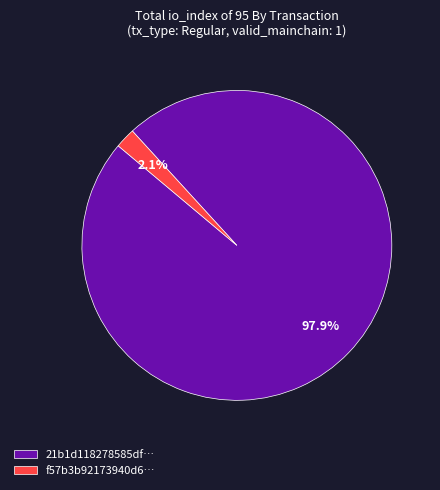

What percentage is NOT represented by f57b3b92173940d6…?

97.9%